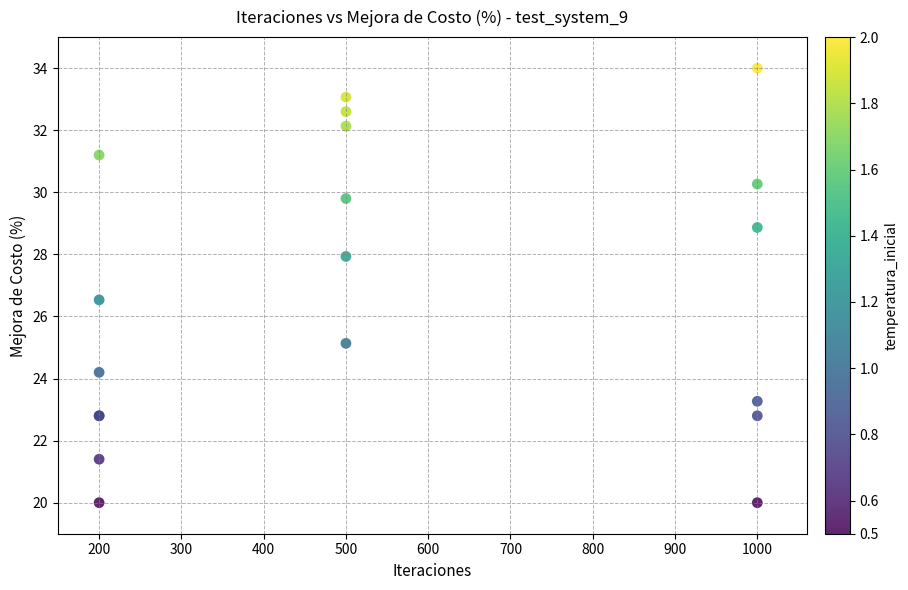

What Y value in the scatter plot is closest to 27?

26.5